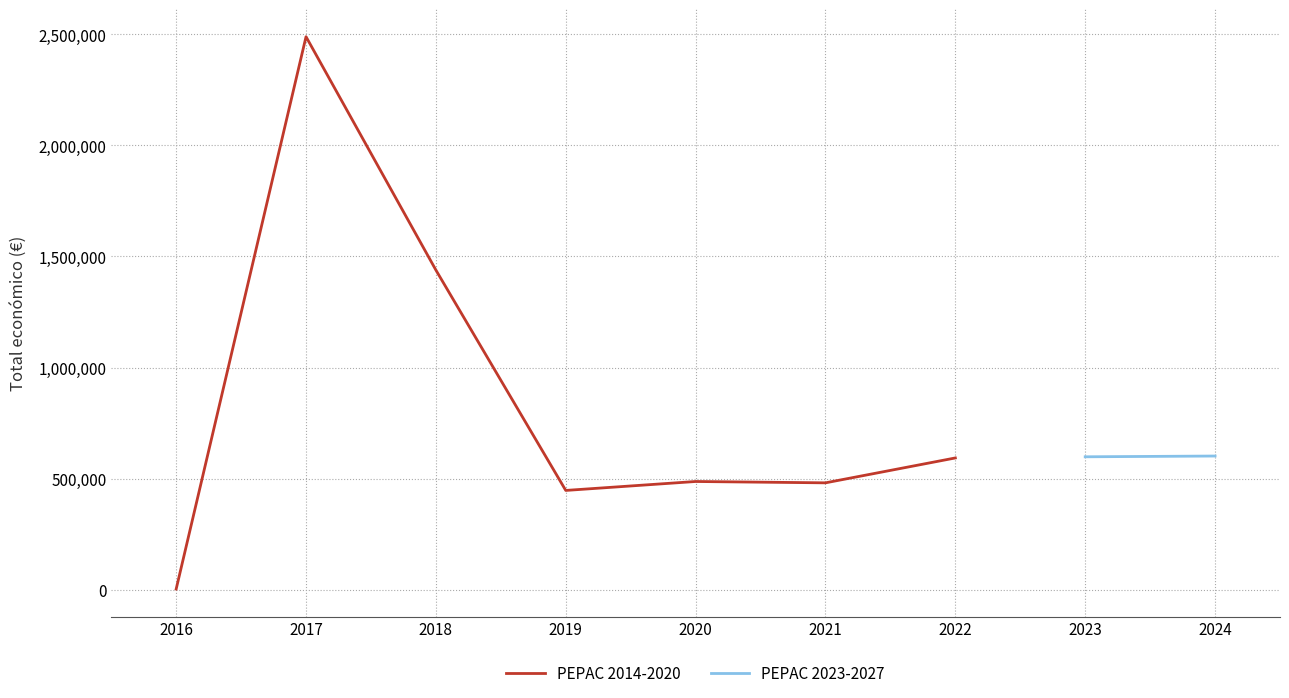

At which category does the chart reach its peak across all series?

2017